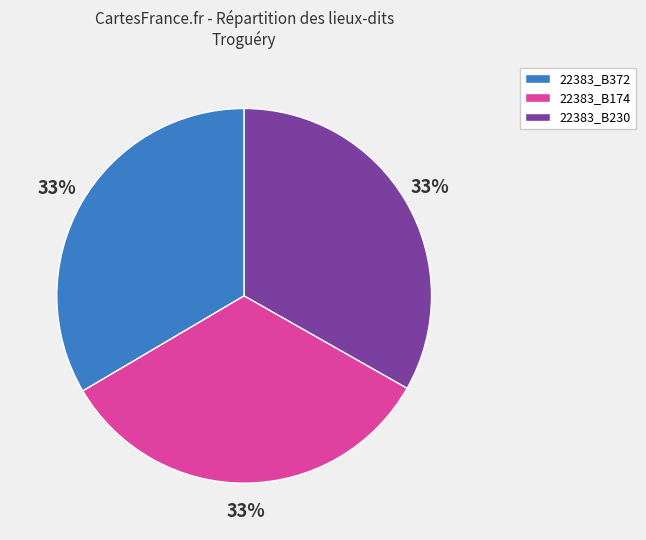

True or false: 22383_B372 accounts for 39% of the total.

False